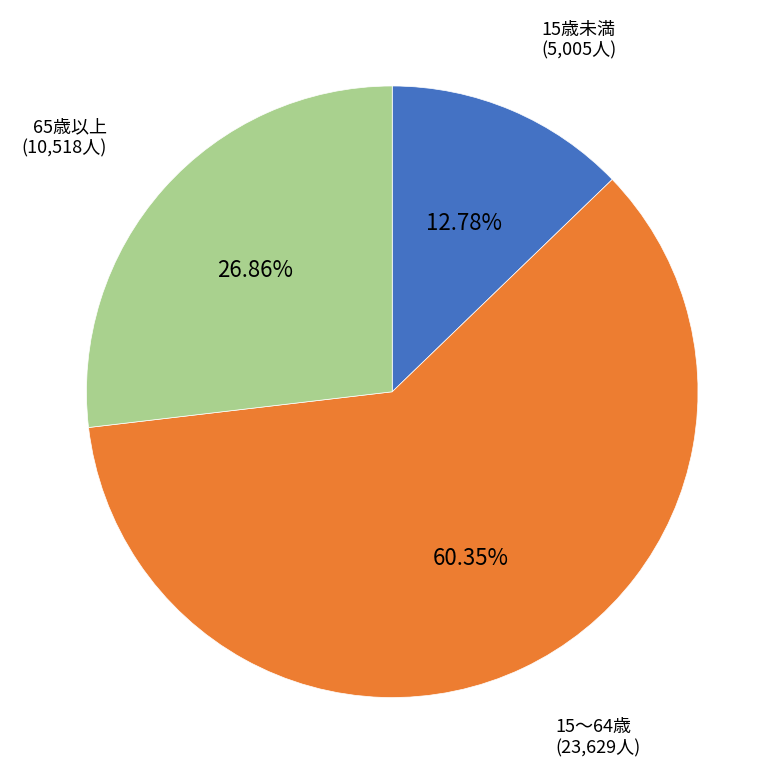

Rank the categories by value from lowest to highest.

15歳未満, 65歳以上, 15～64歳